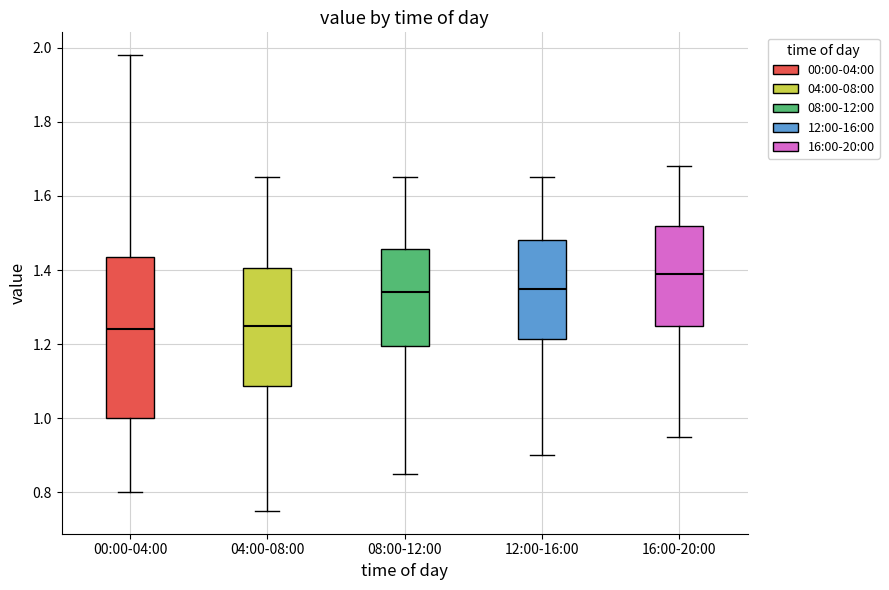

Reading left to right, read every box against the y-axis: the position of its median line, the range the box covers, and the ends of its whiskers. The values are not printed on the chart, so give them approximately, as read against the axis.

00:00-04:00: median 1.24, box 1.00 to 1.44, whiskers 0.80 to 1.98
04:00-08:00: median 1.26, box 1.08 to 1.40, whiskers 0.76 to 1.66
08:00-12:00: median 1.34, box 1.20 to 1.46, whiskers 0.86 to 1.66
12:00-16:00: median 1.36, box 1.22 to 1.48, whiskers 0.90 to 1.66
16:00-20:00: median 1.40, box 1.26 to 1.52, whiskers 0.96 to 1.68